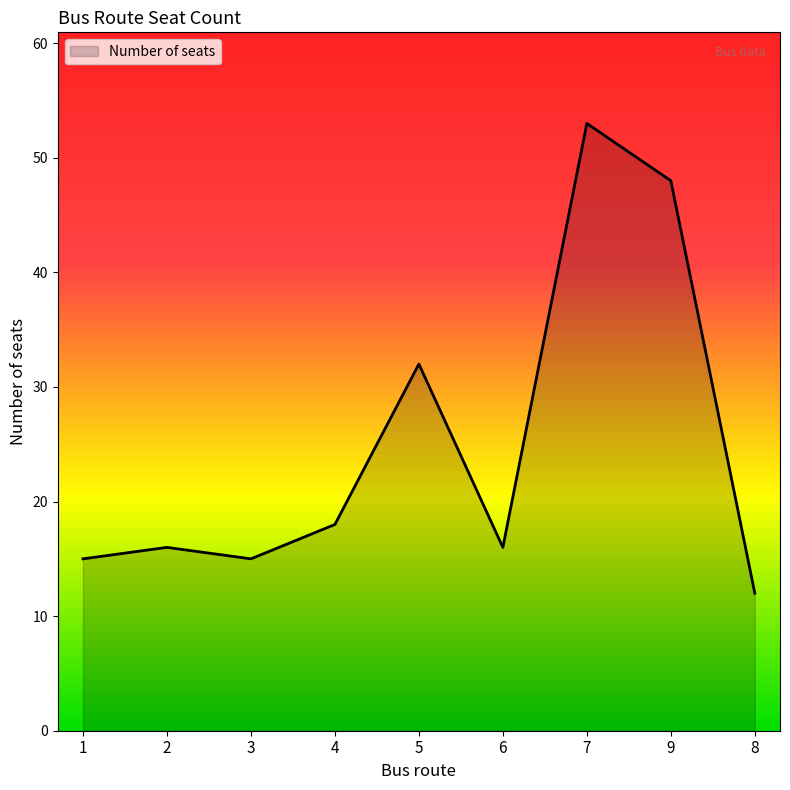

Reading left to right, what are all the values shown in this chart?

15	16	15	18	32	16	53	48	12